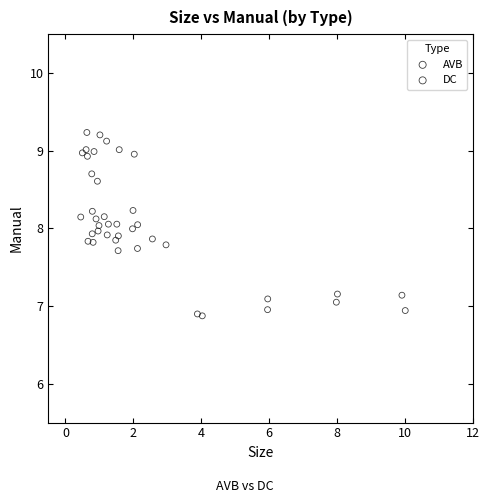

Which series contains the lowest Y value?

DC